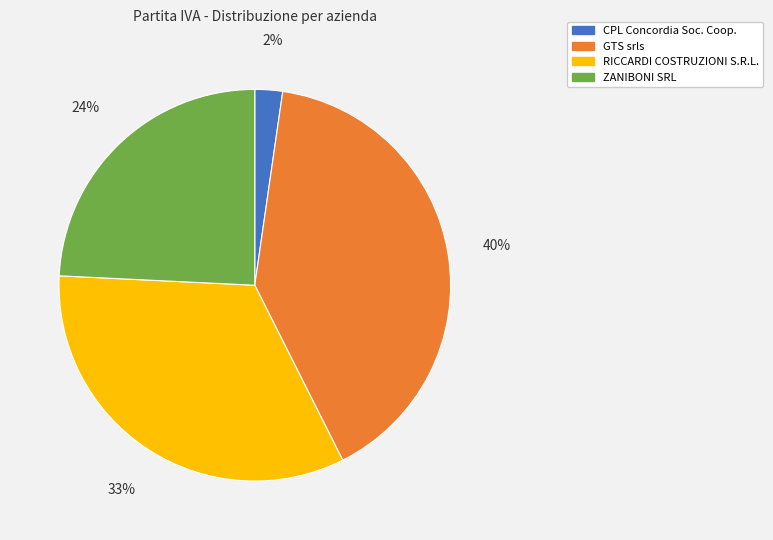

Combined, do GTS srls and CPL Concordia Soc. Coop. account for over 50%?

No